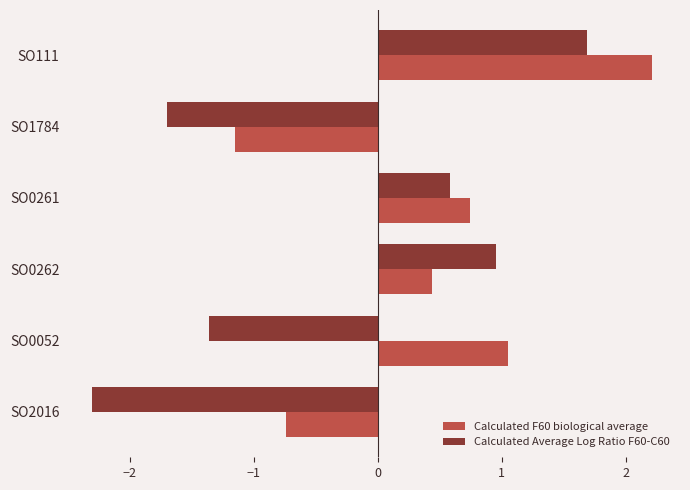

List the series in order of their overall mean, highest first.

Calculated F60 biological average, Calculated Average Log Ratio F60-C60